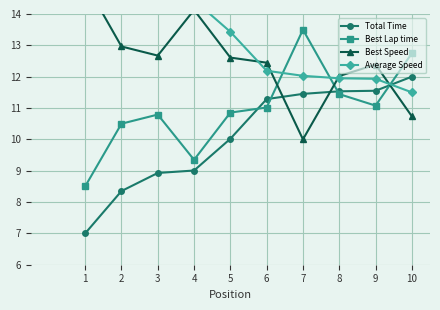

What is the minimum value shown in the chart?

7.0